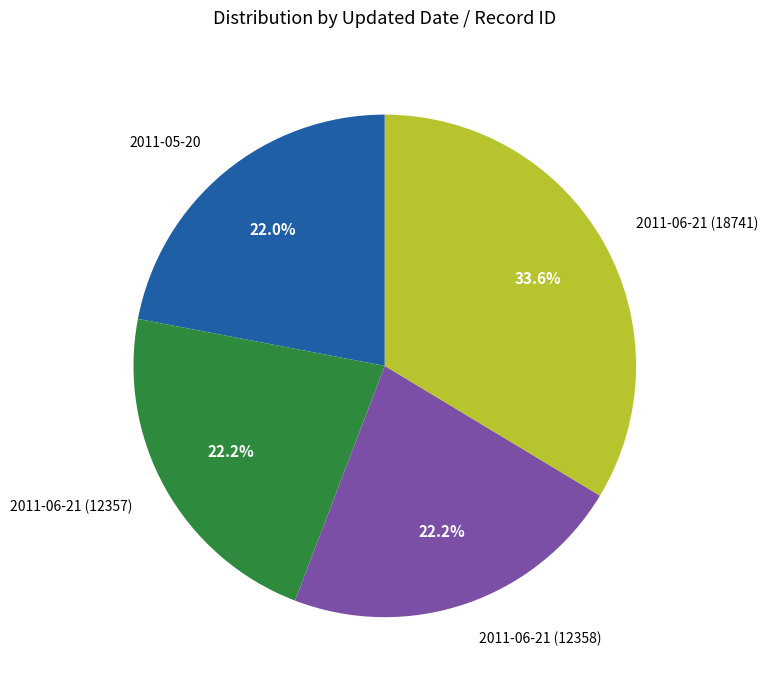

To the nearest percent, what portion does 2011-05-20 represent?

22%